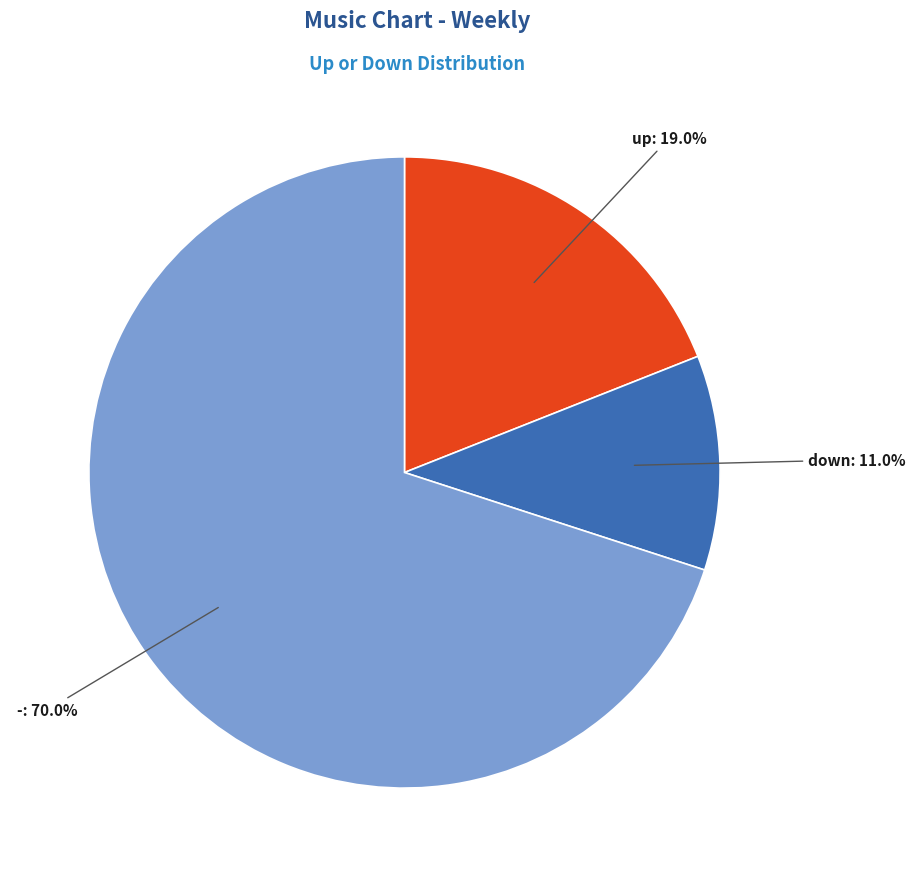

Does any single category account for the majority?

Yes